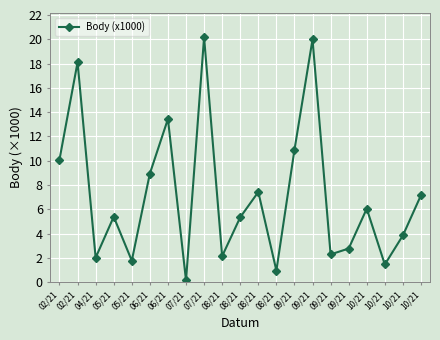

What is the difference between the second highest and second lowest values?

19.0